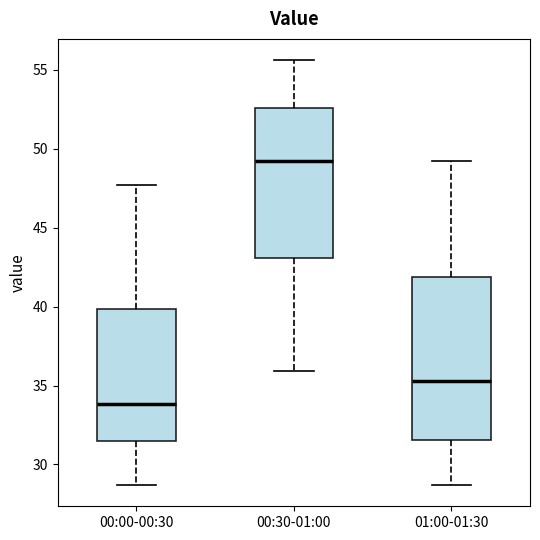

Which box is the tallest, from its lower edge to its upper edge?

01:00-01:30